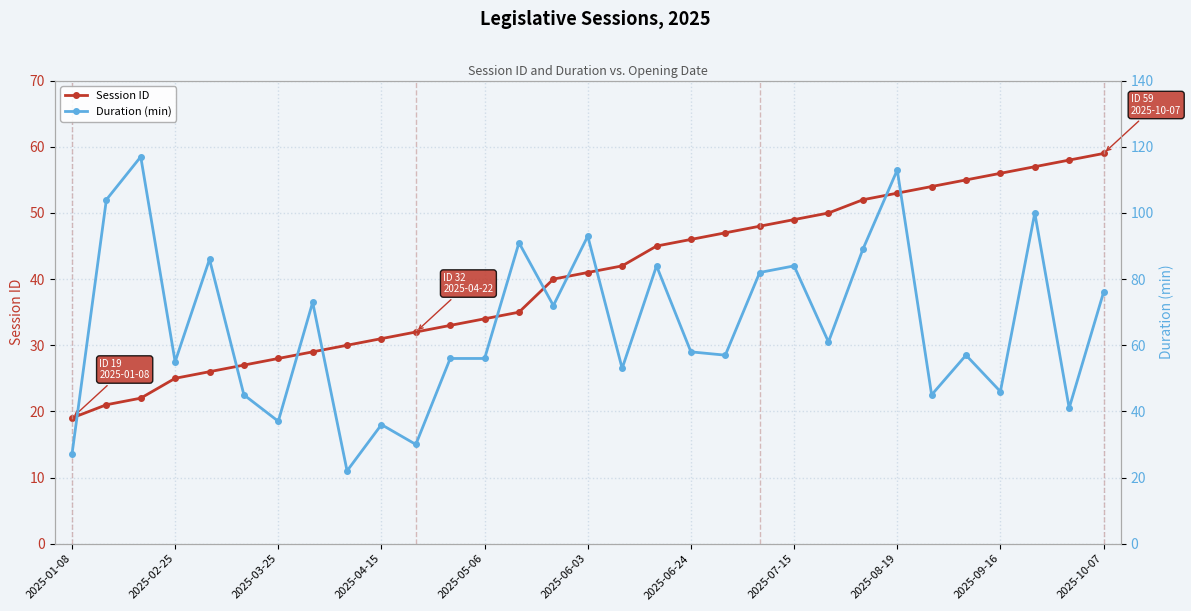

How many interior local valleys does the Duration (min) series have?

11